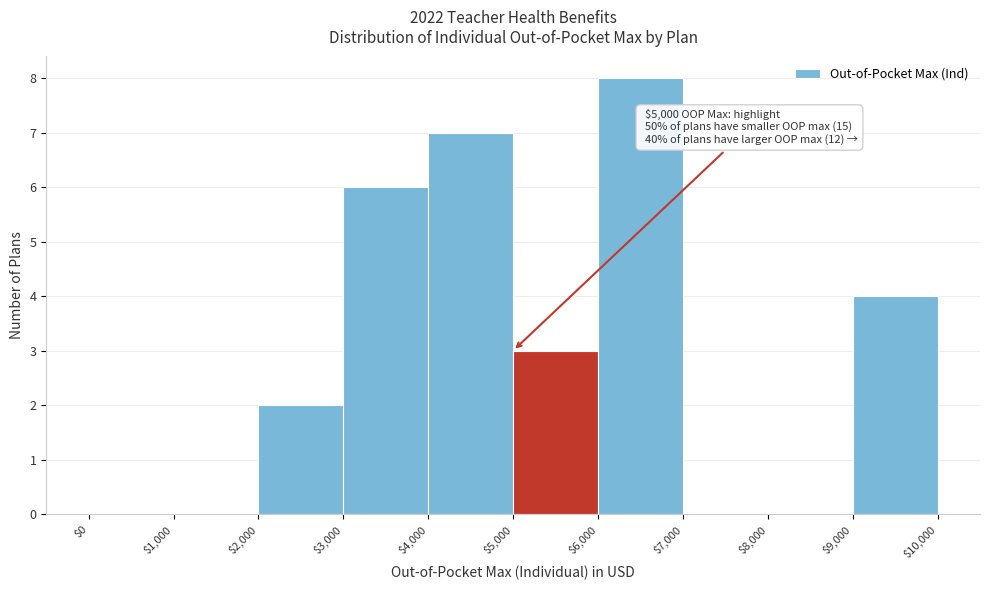

Over which range of the x-axis is the bar tallest?

$6,000 to $7,000